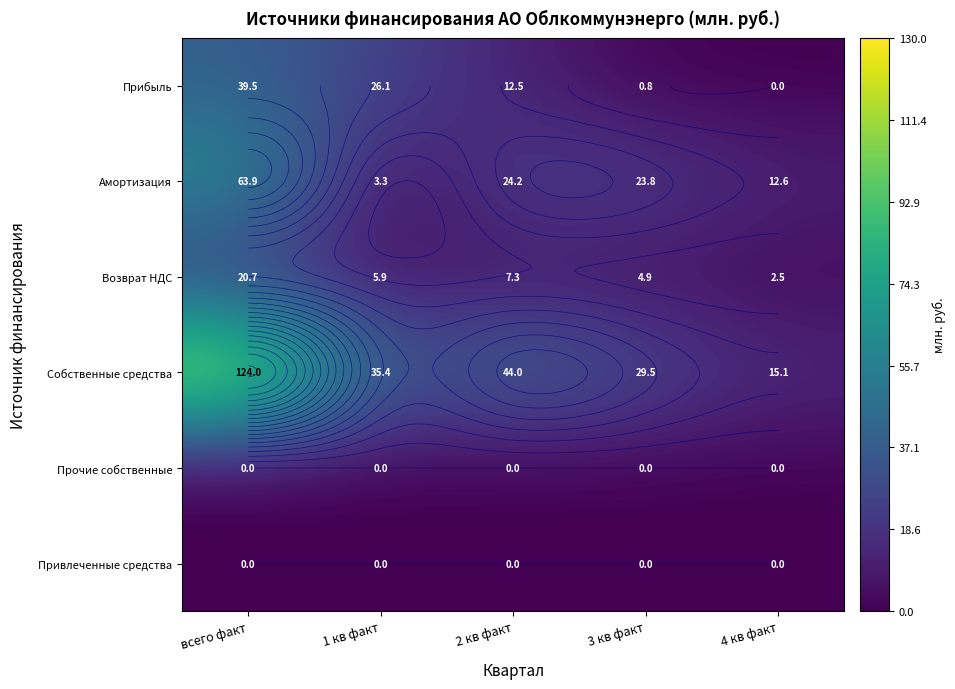

What value does the Прибыль series have at 3 кв факт?

0.8